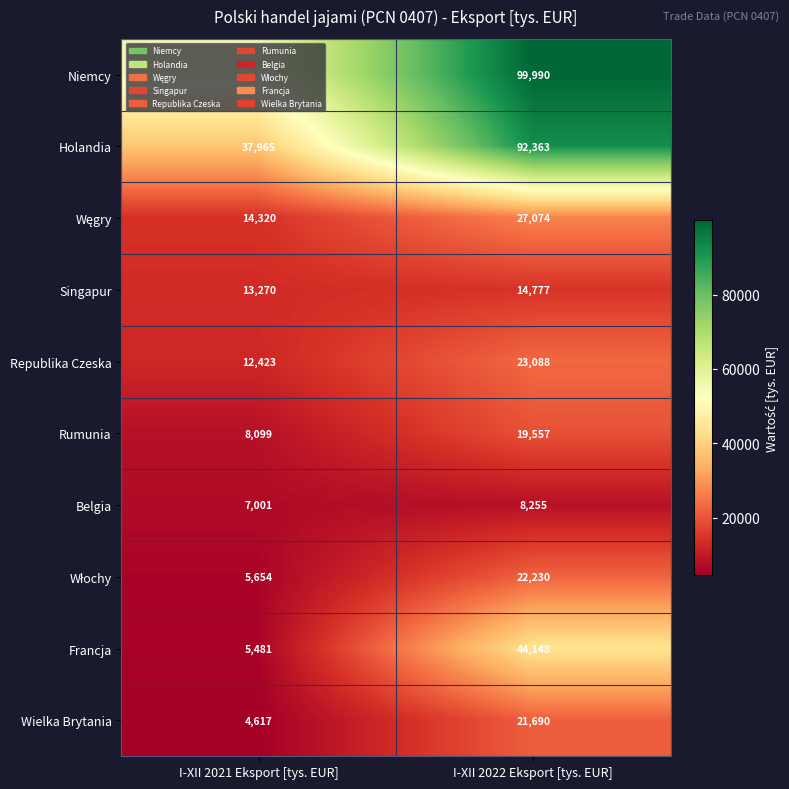

What is the maximum value shown in the chart?

99990